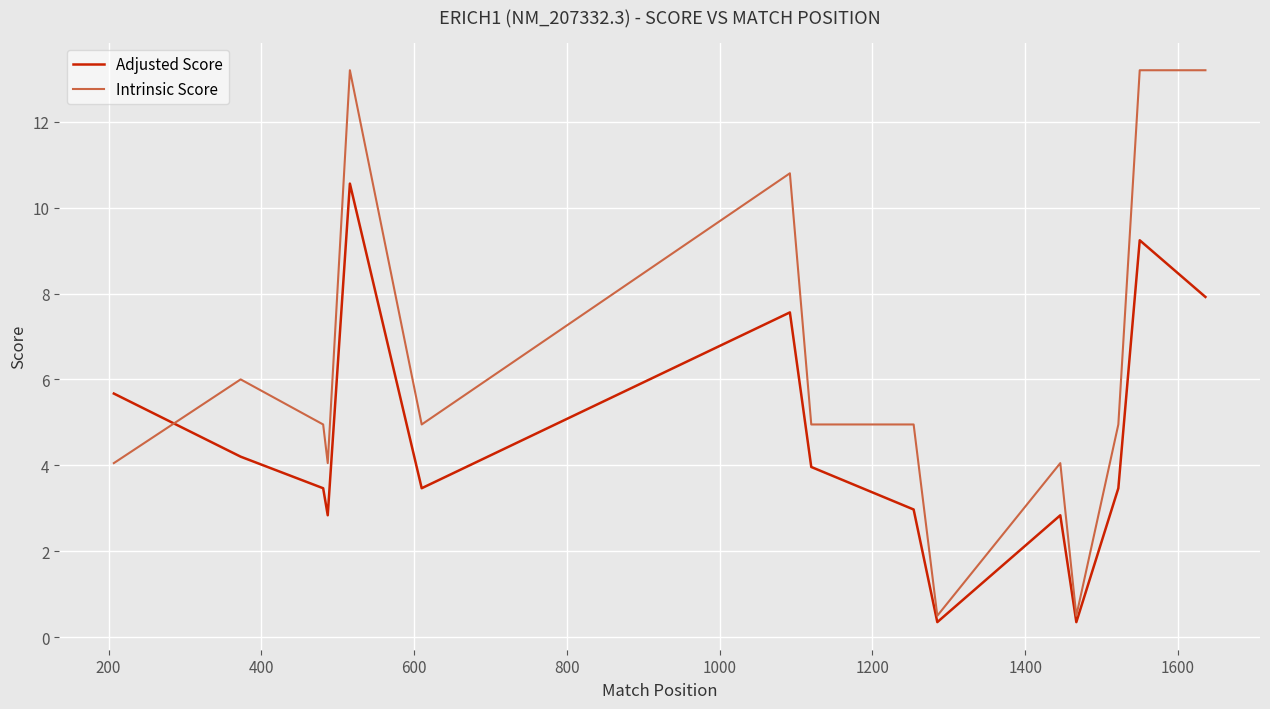

Rank the series by their average value, from lowest to highest.

Adjusted Score, Intrinsic Score